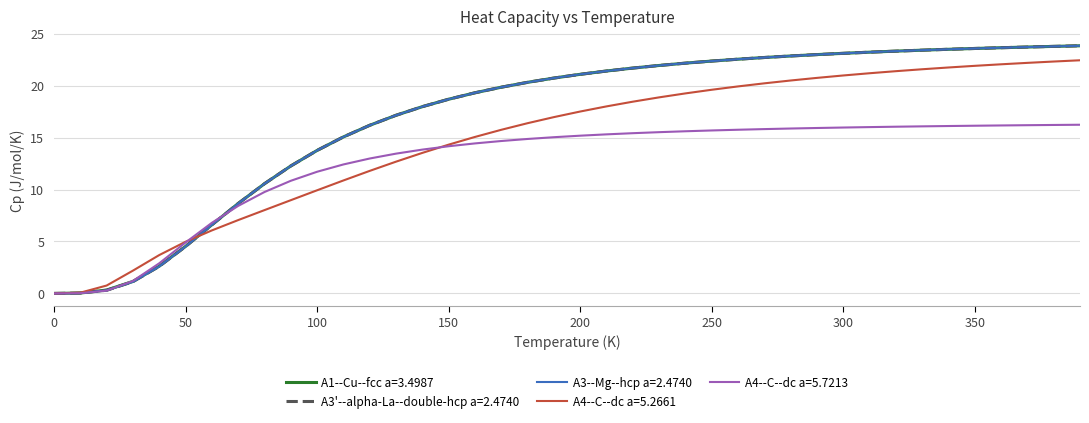

What is the maximum value shown in the chart?

23.8